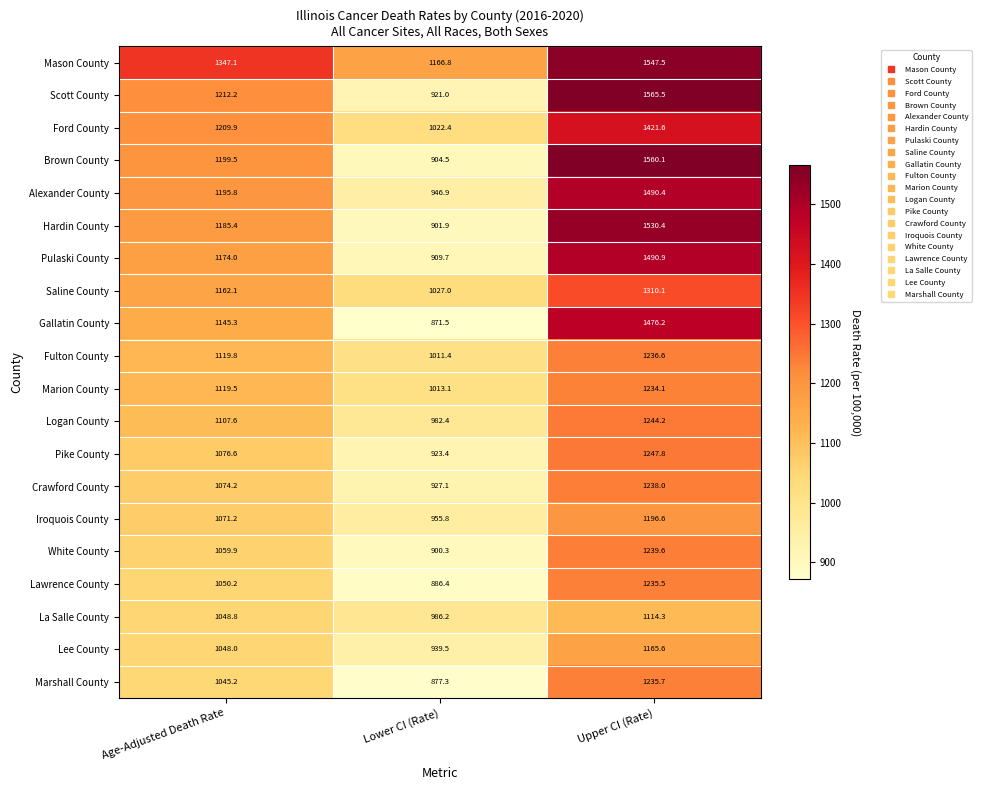

Which series has the largest total across all categories?

Mason County